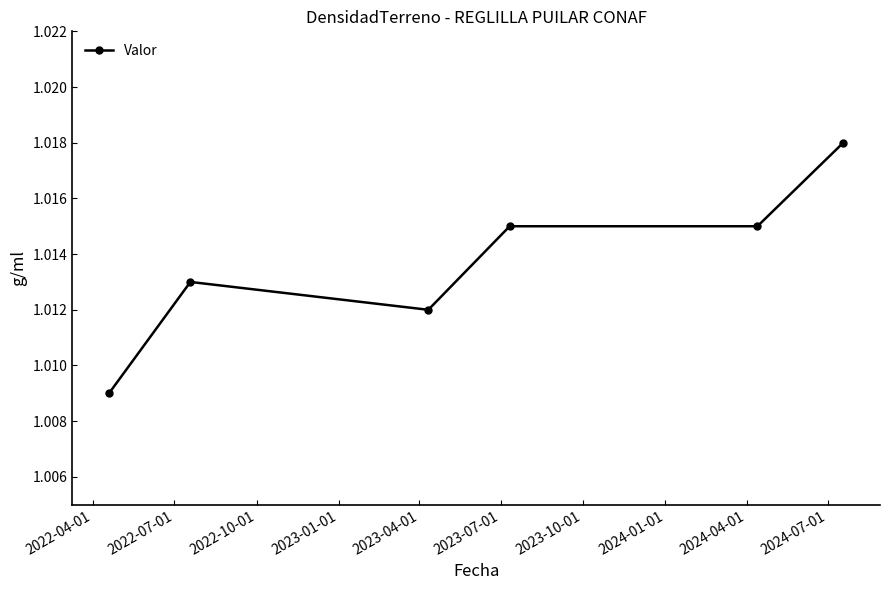

What is the sum of all values?

6.1